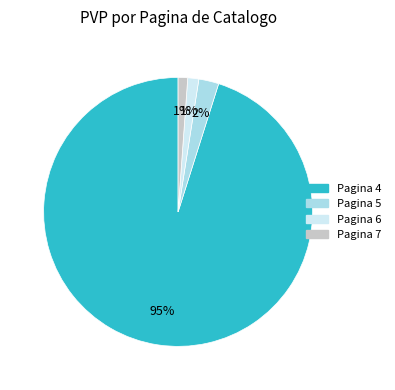

Is there a majority slice in this chart?

Yes